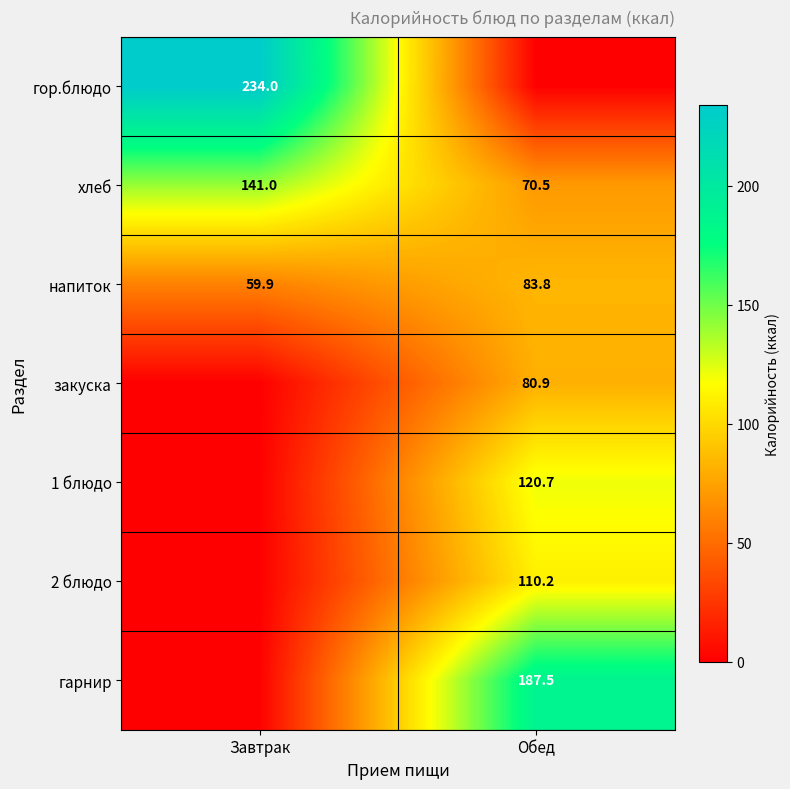

What is the spread (max minus min) of values at Завтрак?

234.0